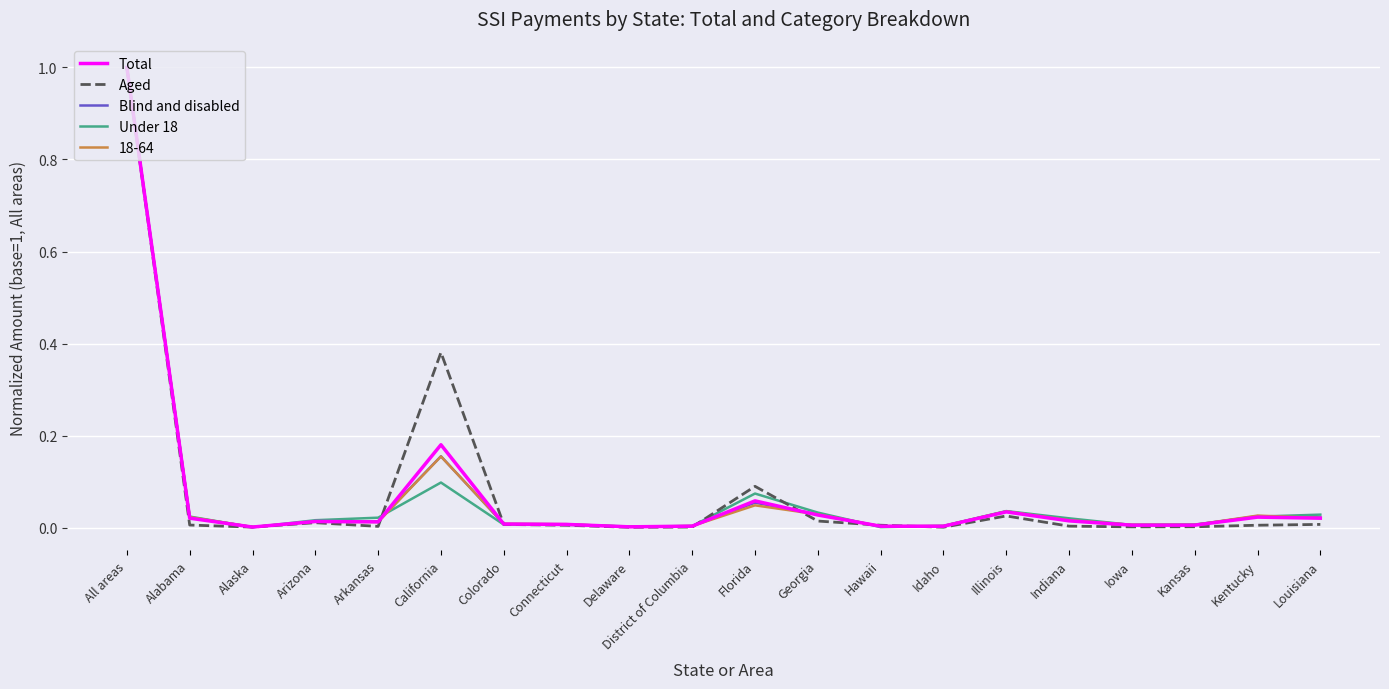

What is the sum of all Aged values?

1.6